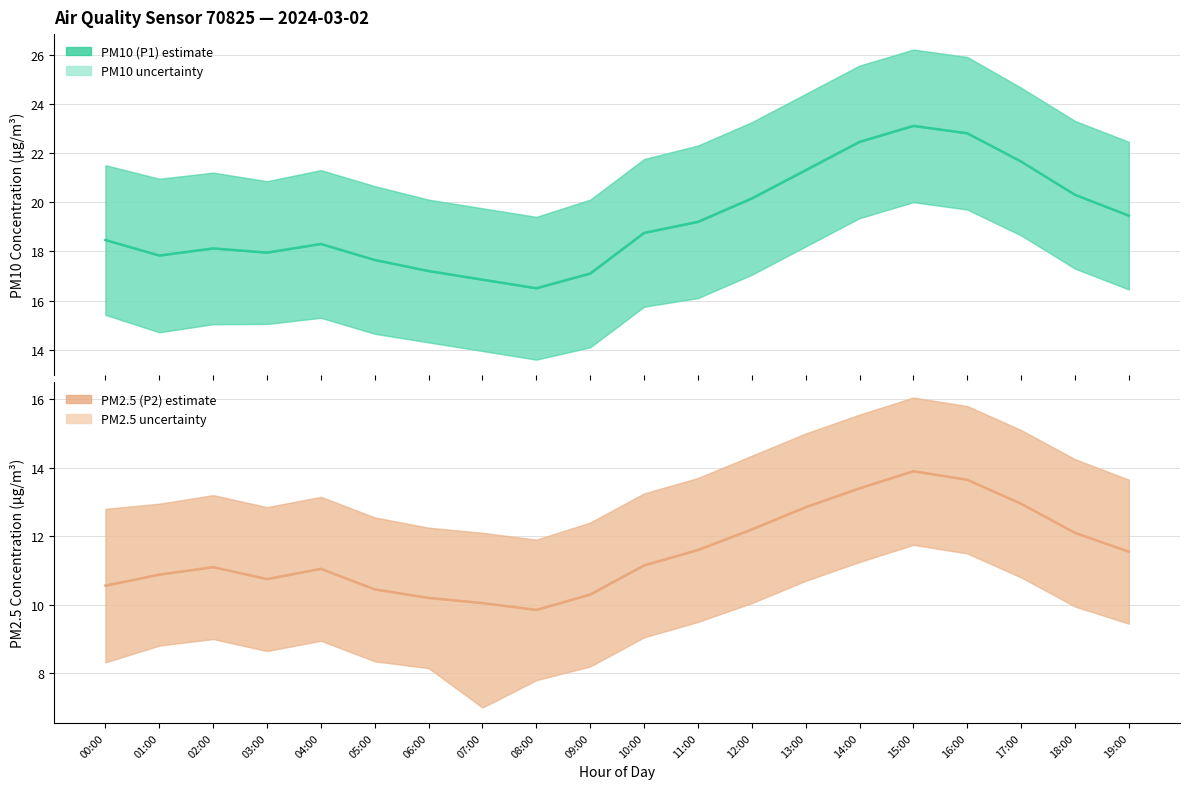

Reading left to right, list all the values displayed in this chart.

PM10 (P1): 18.5	17.8	18.1	17.9	18.3	17.6	17.2	16.9	16.5	17.1	18.8	19.2	20.1	21.3	22.4	23.1	22.8	21.6	20.3	19.4
PM2.5 (P2): 10.6	10.9	11.1	10.8	11.1	10.4	10.2	10.1	9.8	10.3	11.2	11.6	12.2	12.8	13.4	13.9	13.7	12.9	12.1	11.6